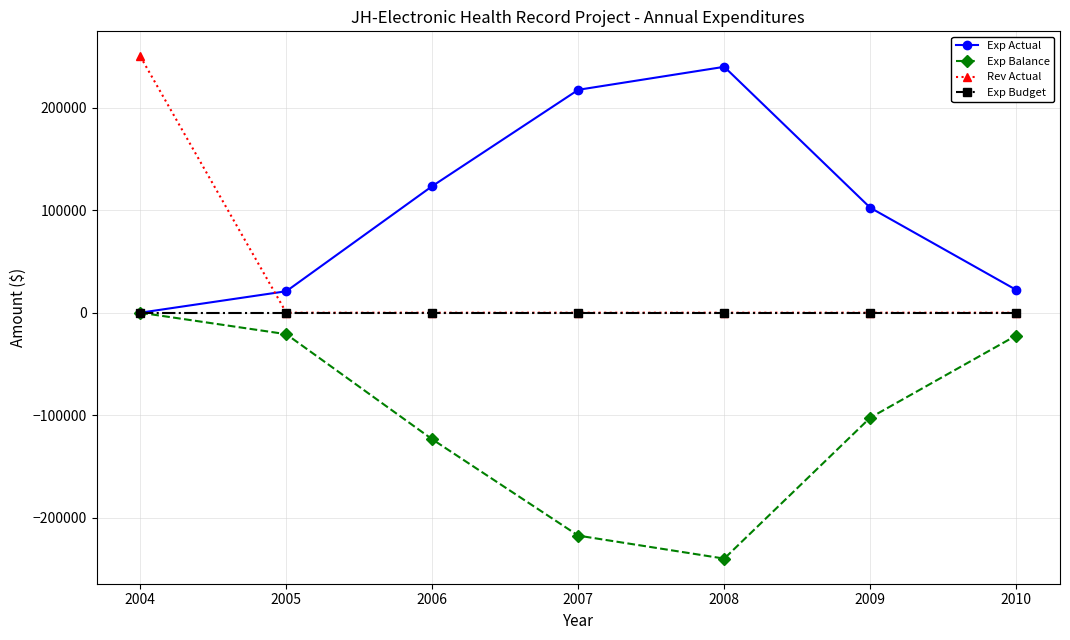

The Exp Balance series shows -57428.8 at 2008. True or false?

False